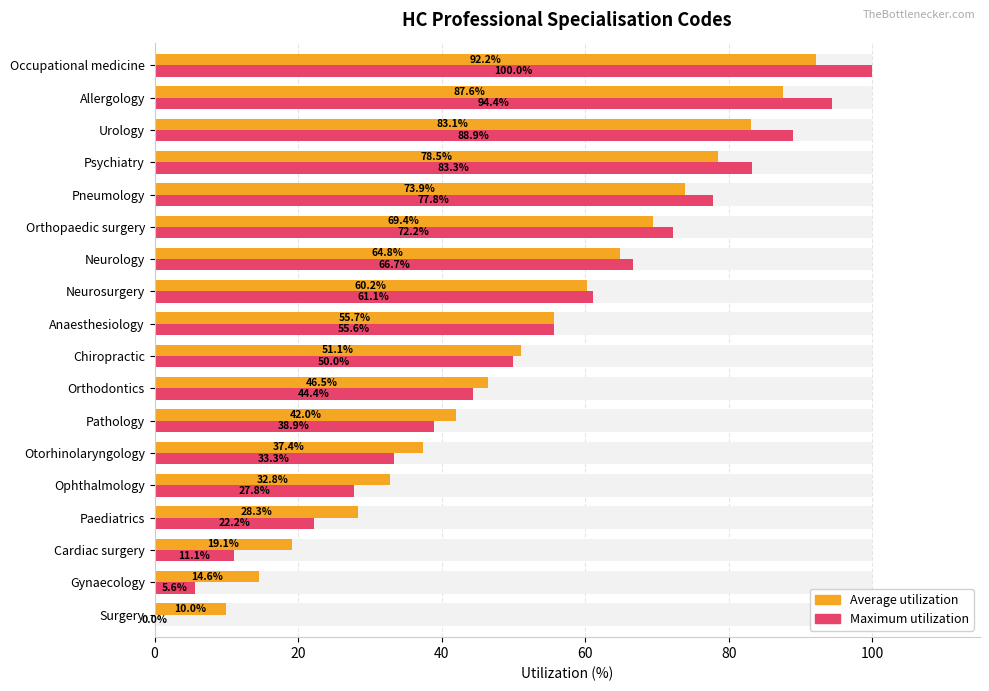

List the series in order of their peak value, highest first.

Maximum utilization, Average utilization